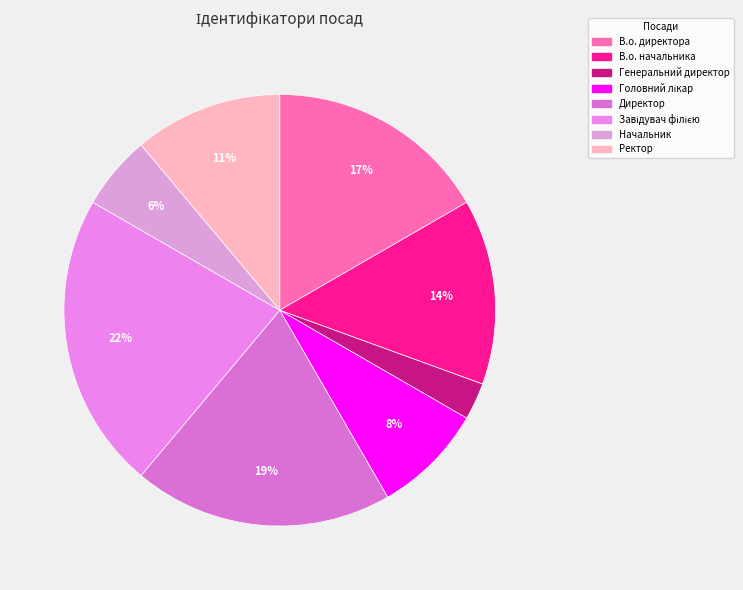

What percentage is NOT represented by Завідувач філією?

77.8%